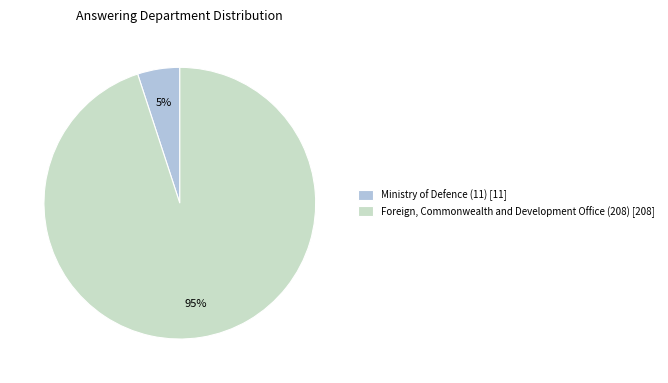

To the nearest percent, what percentage of the pie is Foreign, Commonwealth and Development Office (208)?

95%